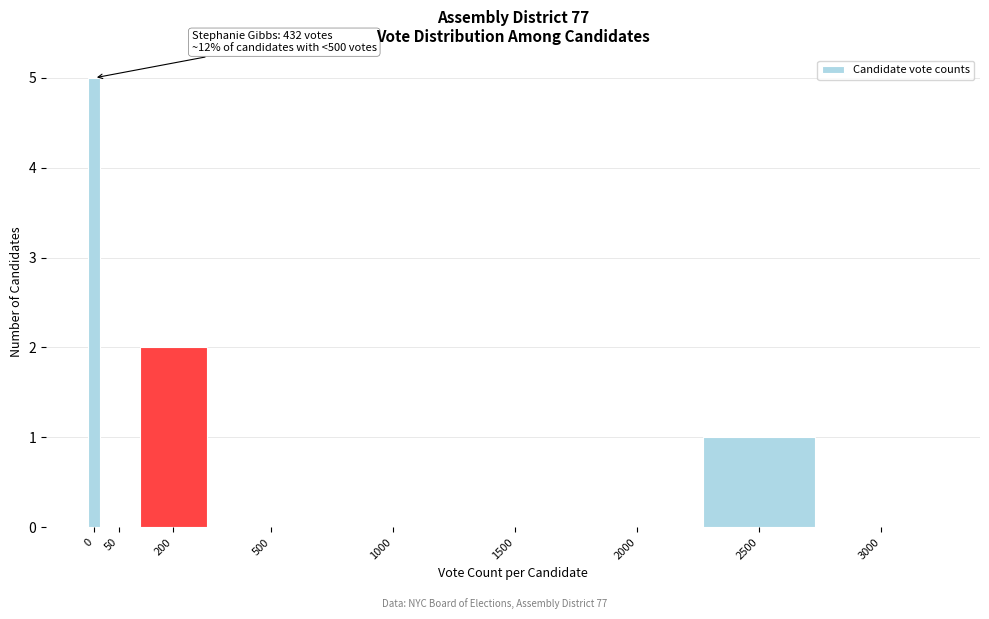

Reading right to left, transcribe all the data shown in this chart.

3000=0	2500=1	2000=0	1500=0	1000=0	500=0	200=2	50=0	0=5